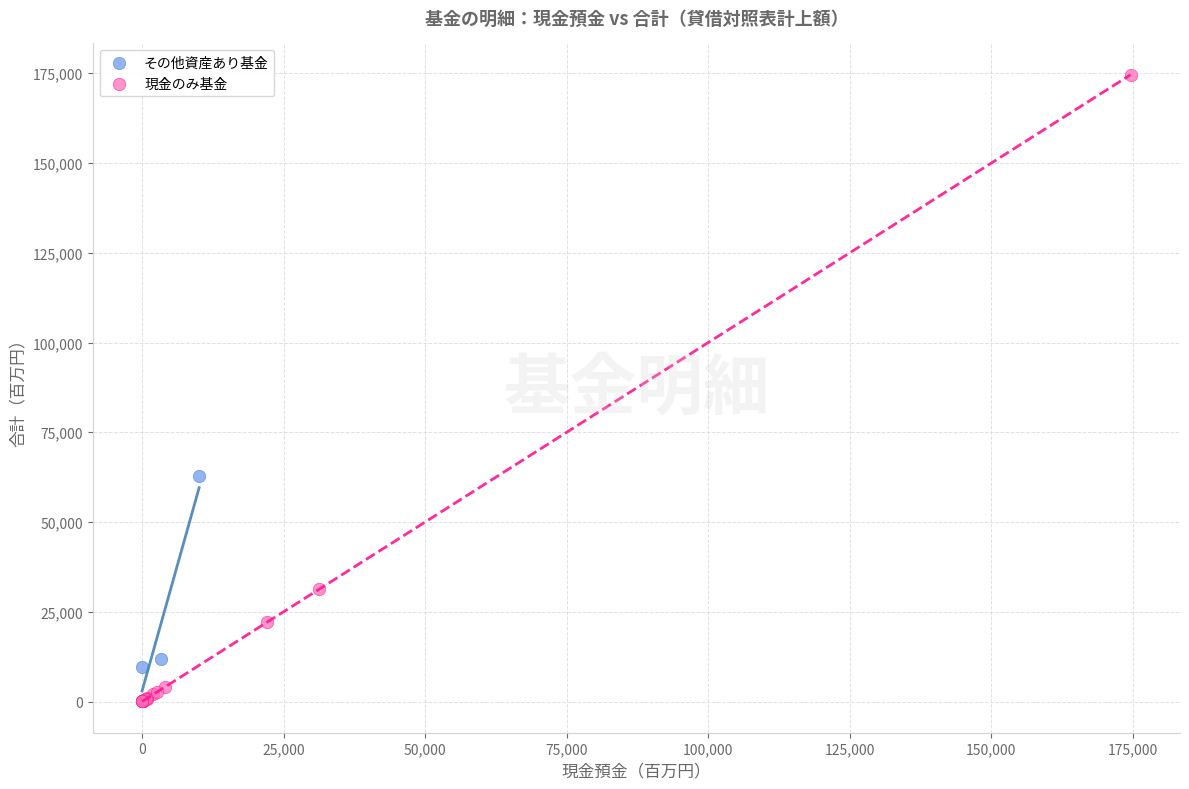

Which series reaches the minimum Y coordinate?

現金のみ基金